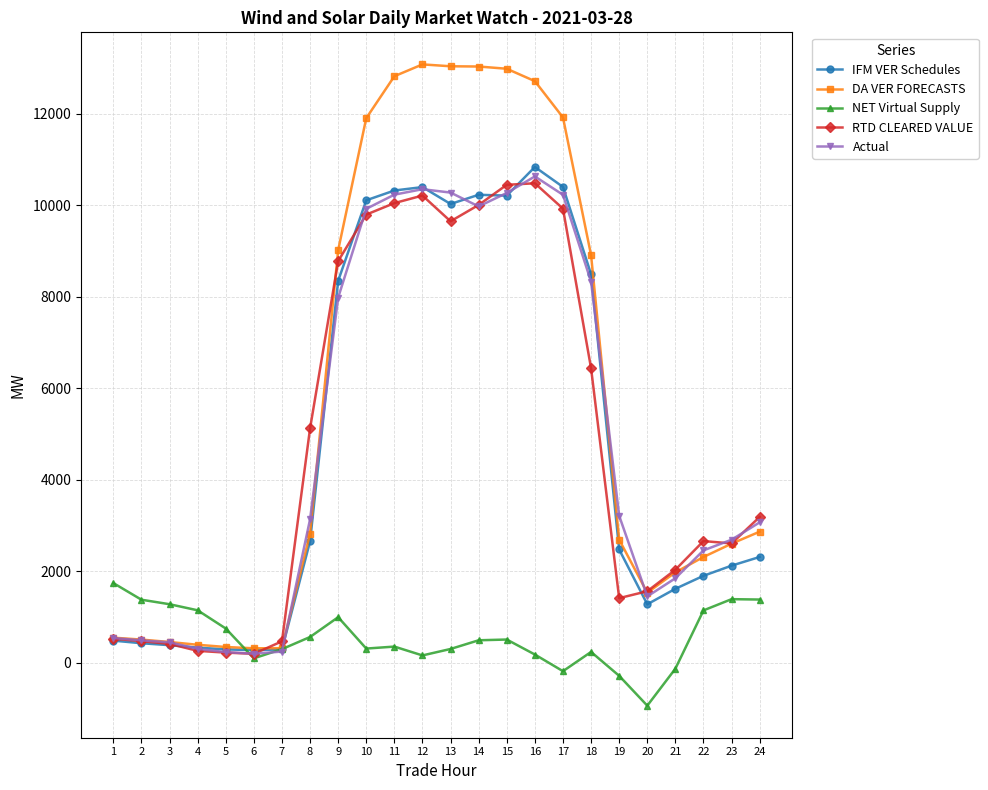

Which series has the largest range (max minus min)?

DA VER FORECASTS